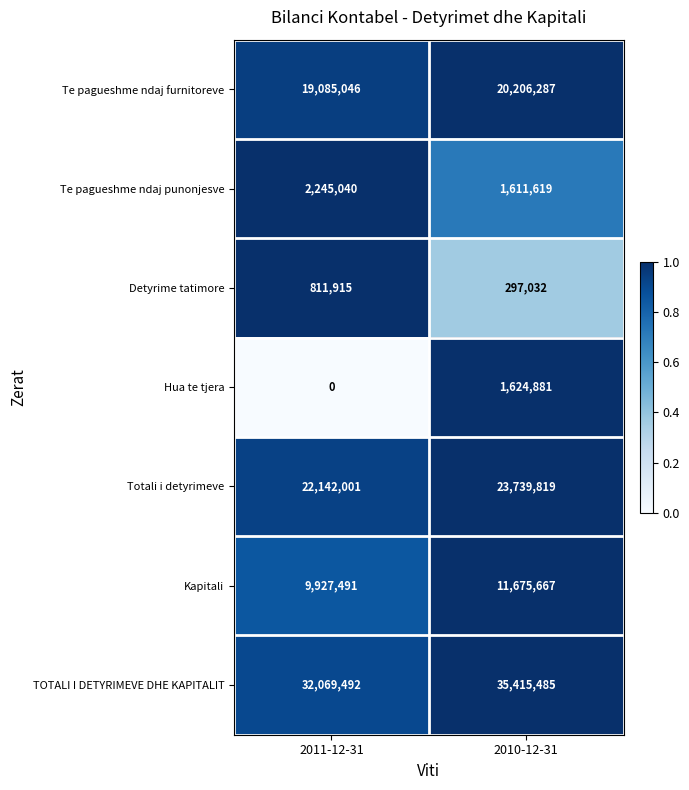

What is the difference between the maximum and minimum values in the Te pagueshme ndaj furnitoreve series?

1121241